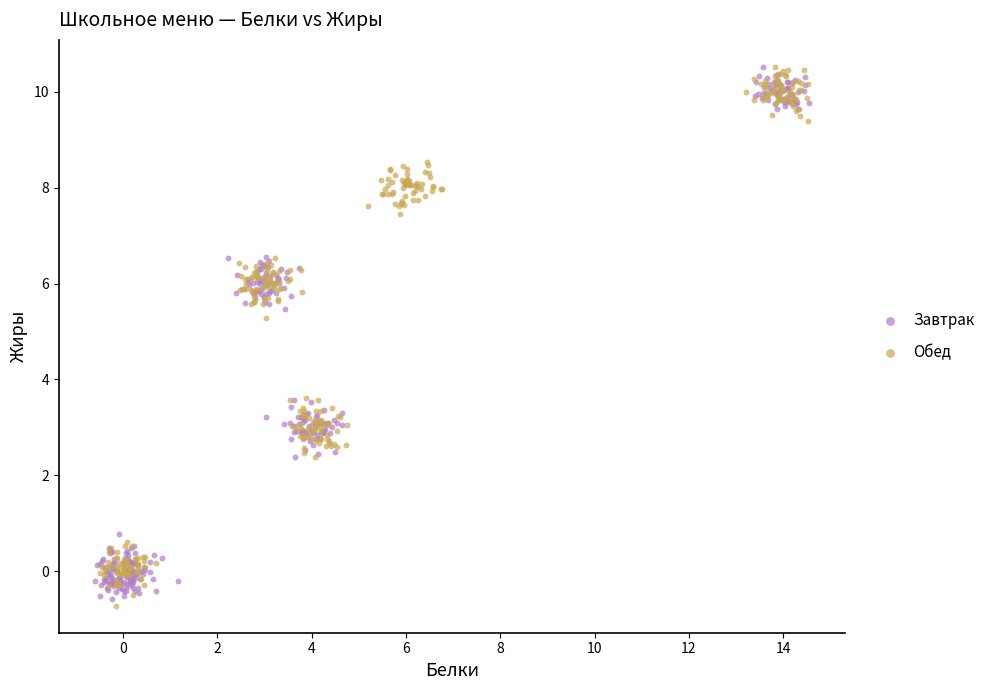

Which series reaches the minimum Y coordinate?

Обед